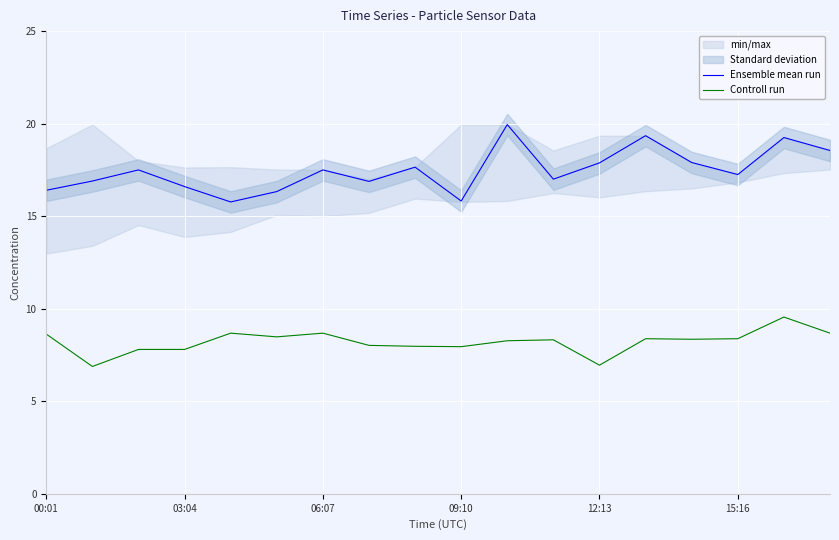

Is it true that Ensemble mean run equals 29.3 at 15:16?

False